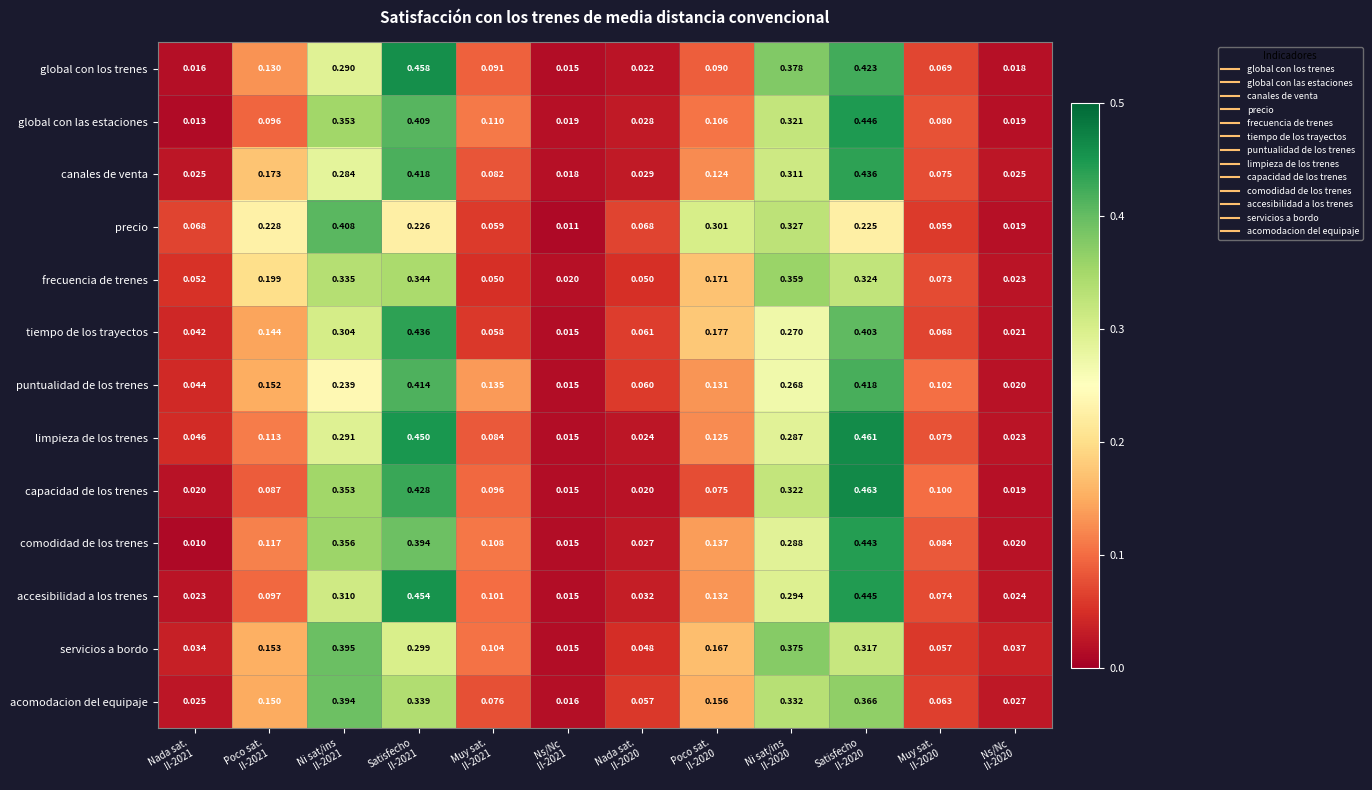

At how many categories does at least one series exceed 0?

12